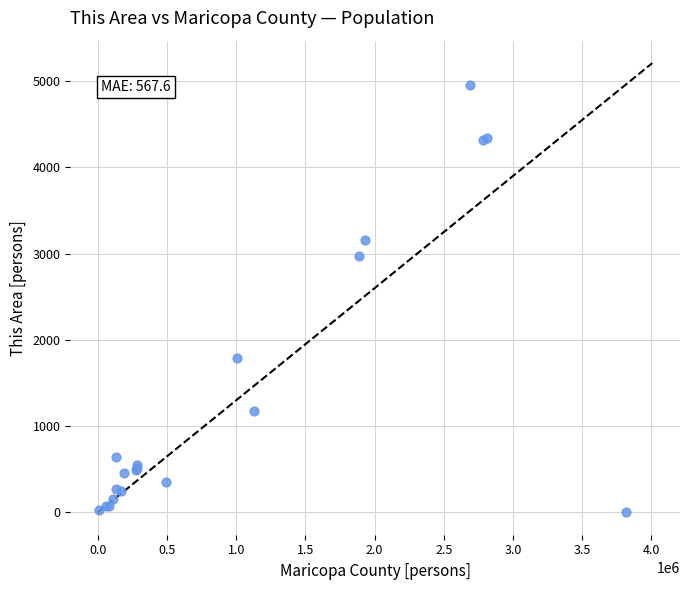

What Y value in the scatter plot is closest to 2483?

2976